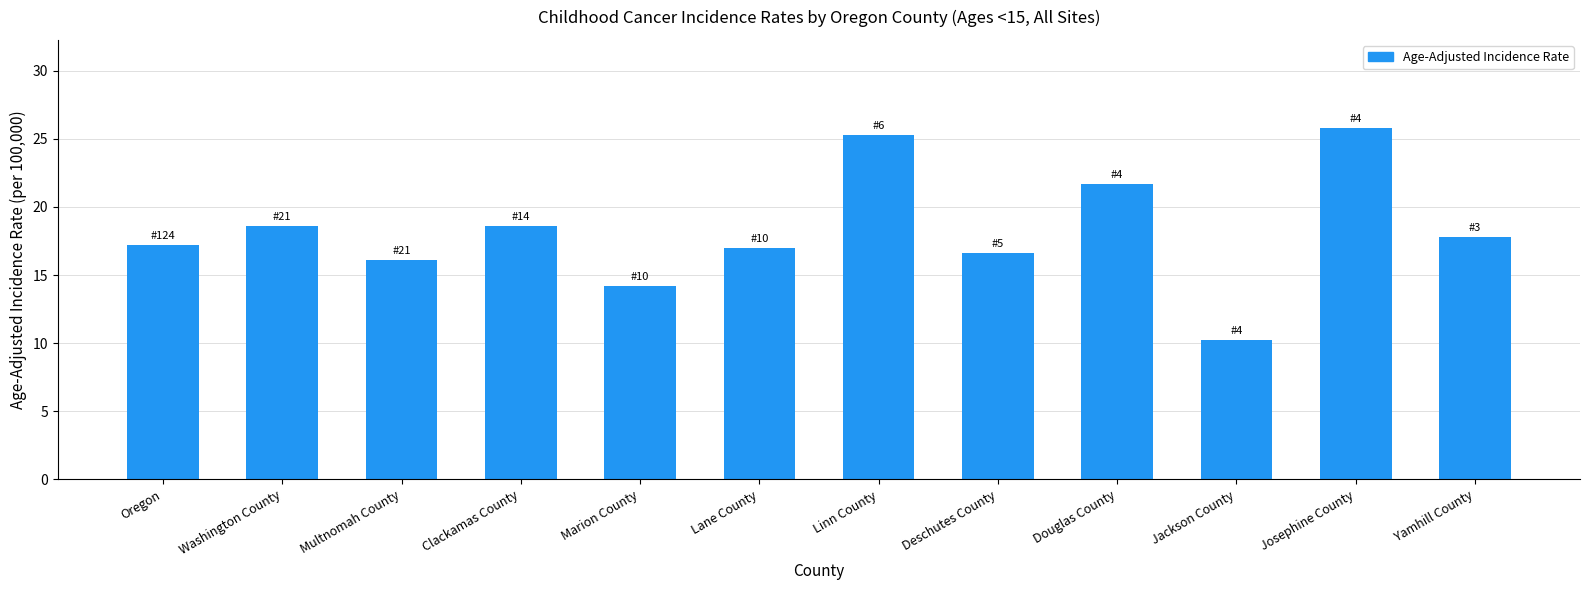

What is the value of the 5th bar from the left?

14.2